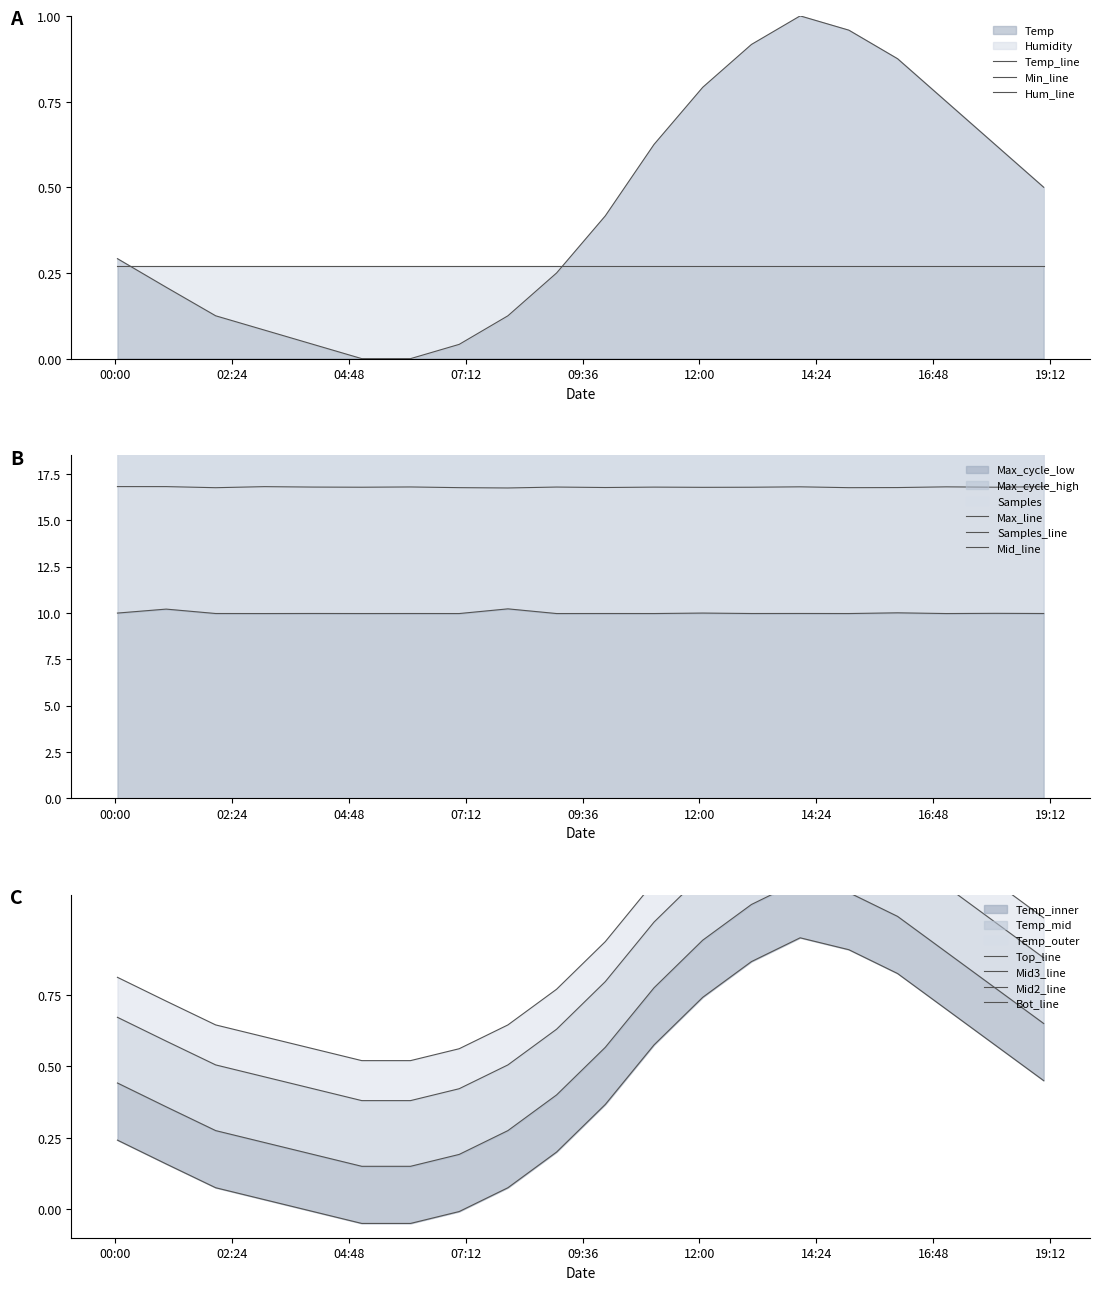

What is the maximum value for Max_cycle?

20.4